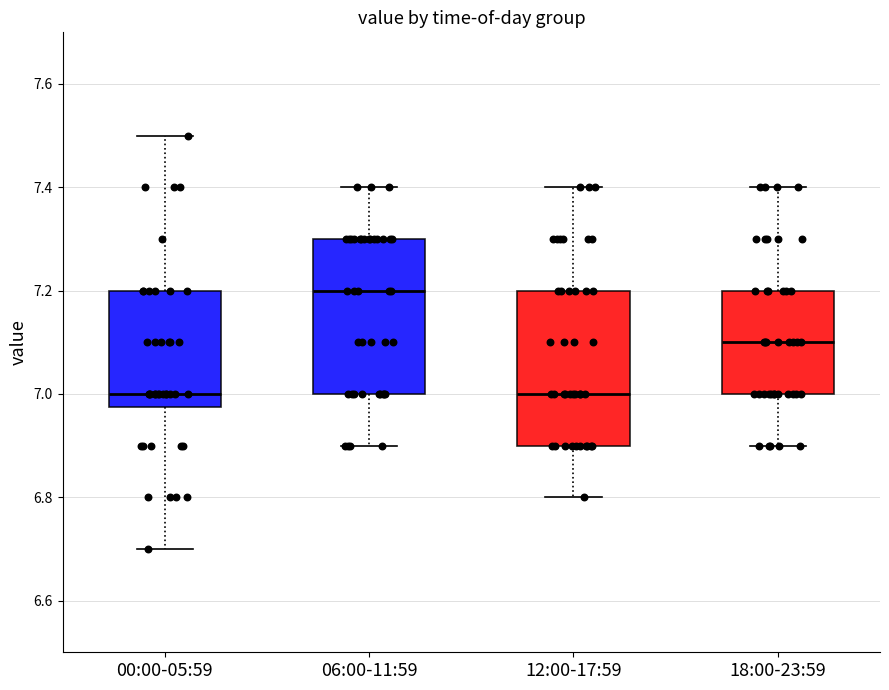

Which box's median line is the highest?

06:00-11:59